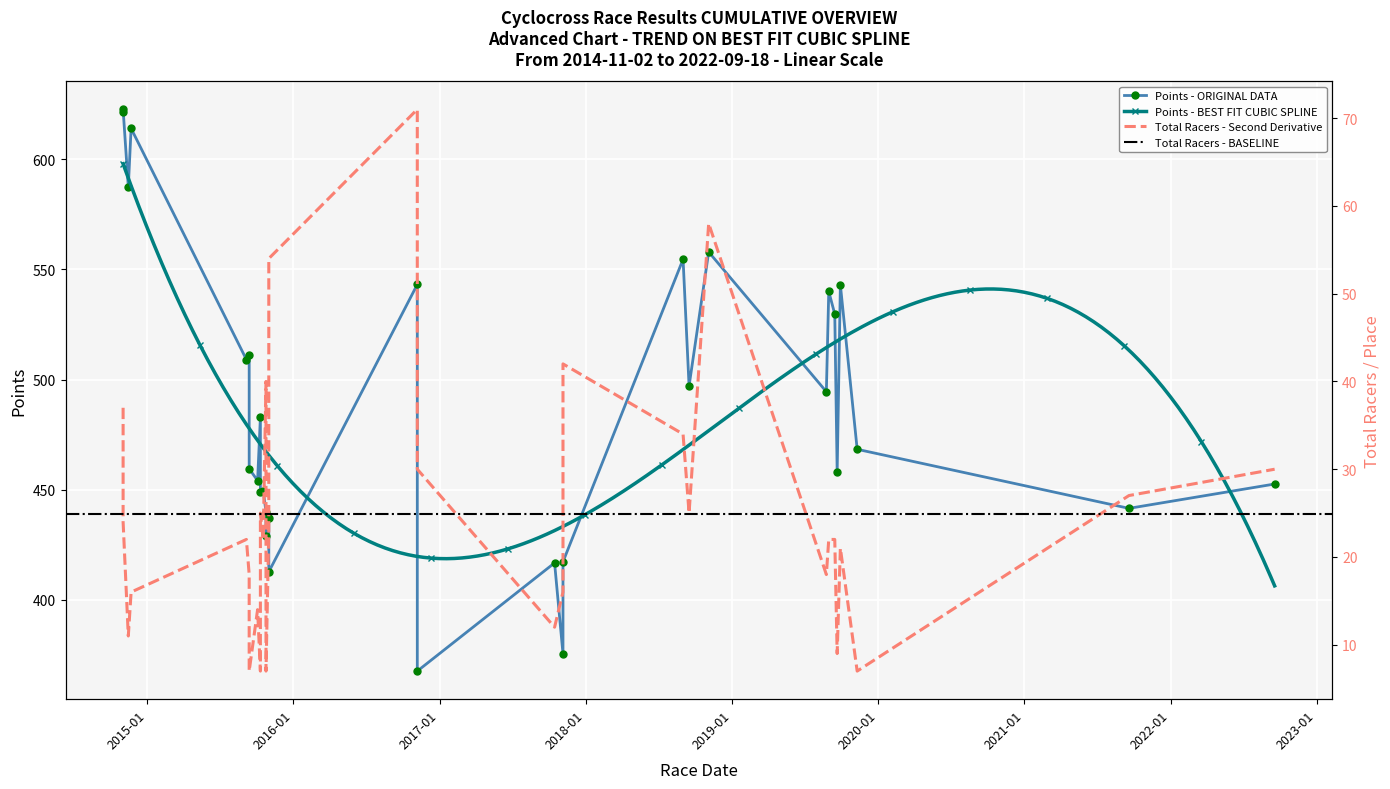

In Points, how many points are lower than both neighbors (excluding endpoints)?

12